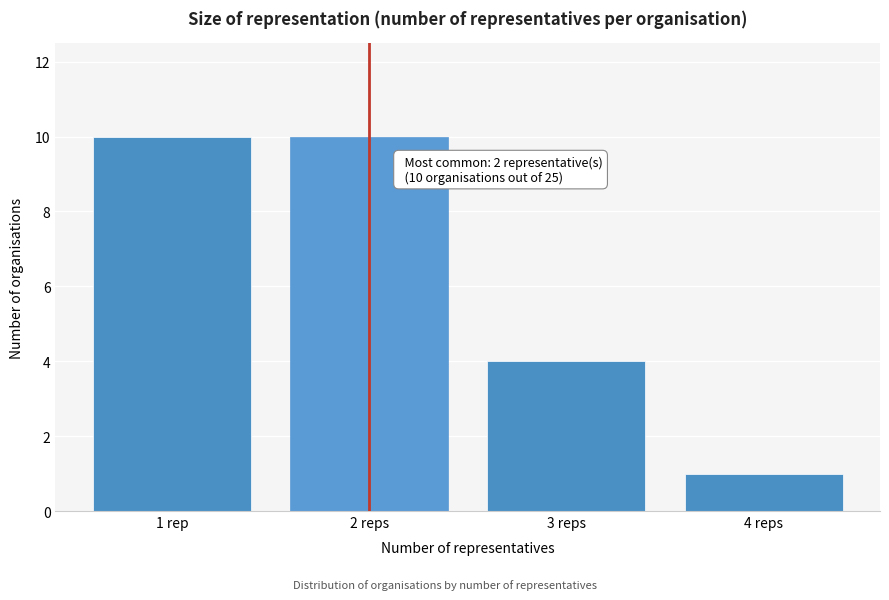

Reading left to right, extract all data points from this chart.

1 rep=10	2 reps=10	3 reps=4	4 reps=1